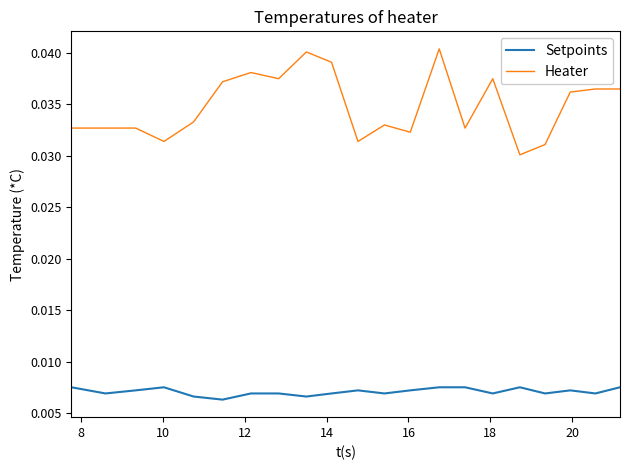

True or false: Setpoints and Heater cross at least once.

False